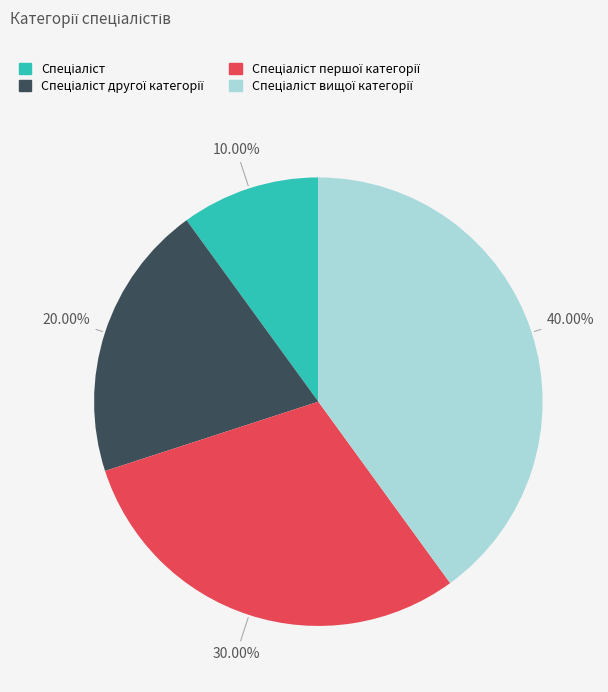

Count the number of slices in the pie.

4